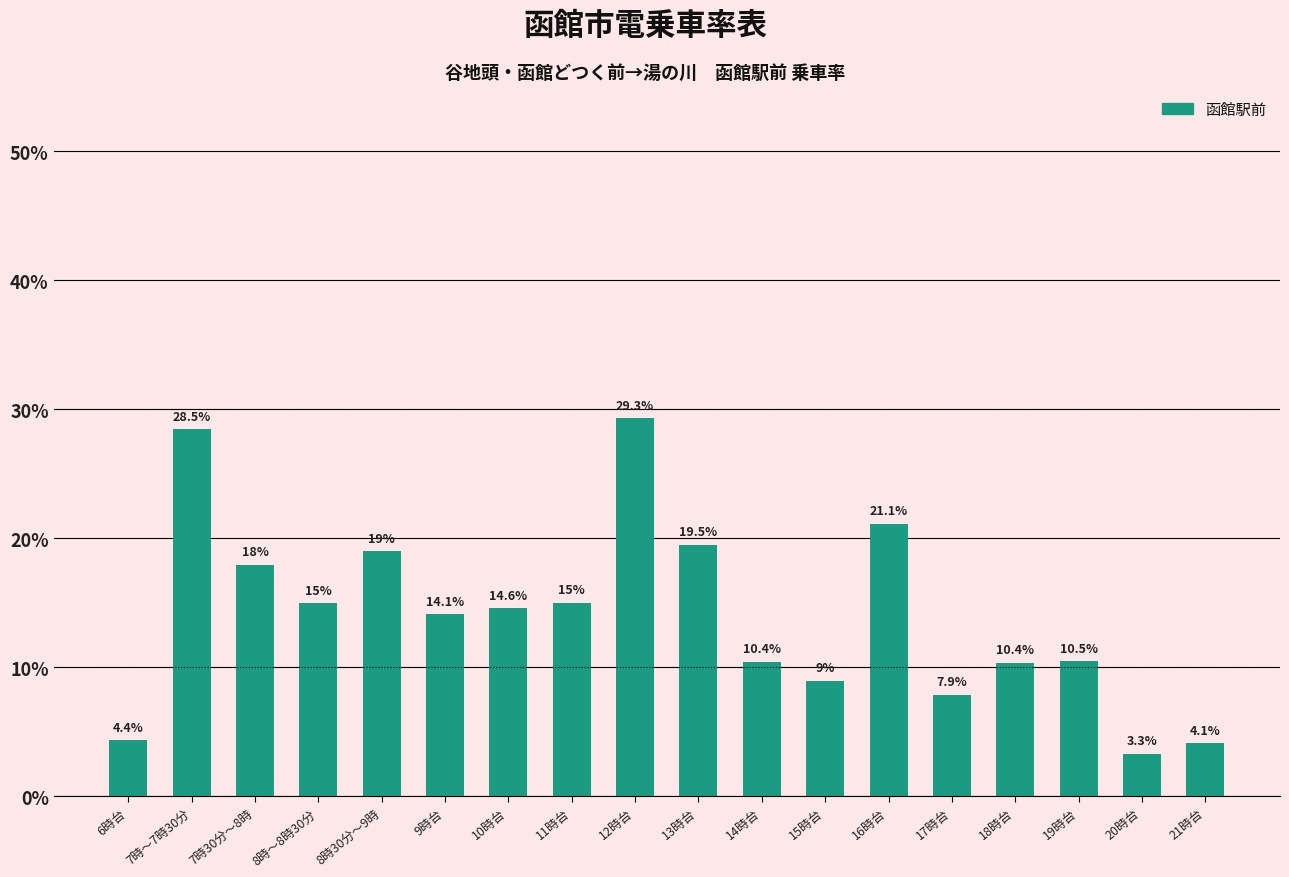

What is the sum of the values at 18時台 and 13時台?

0.3